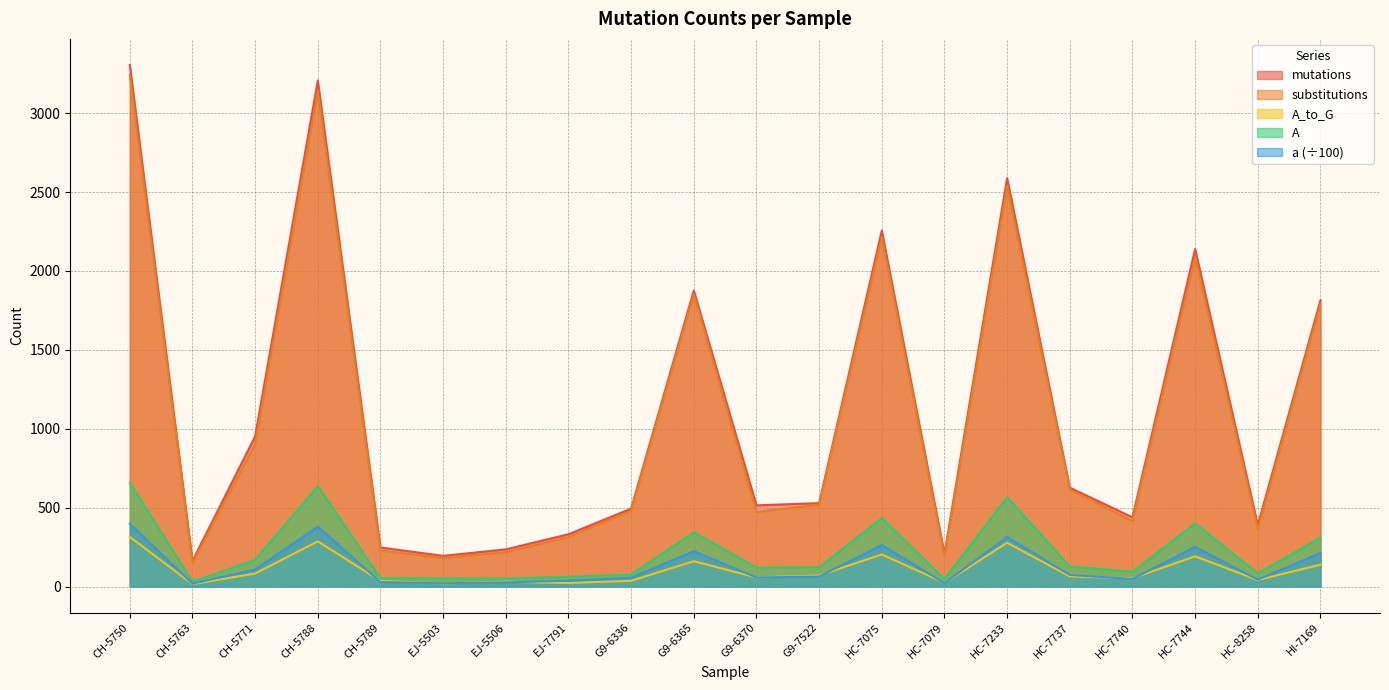

What is the difference between the second highest and minimum values in the A_to_G series?

271.0